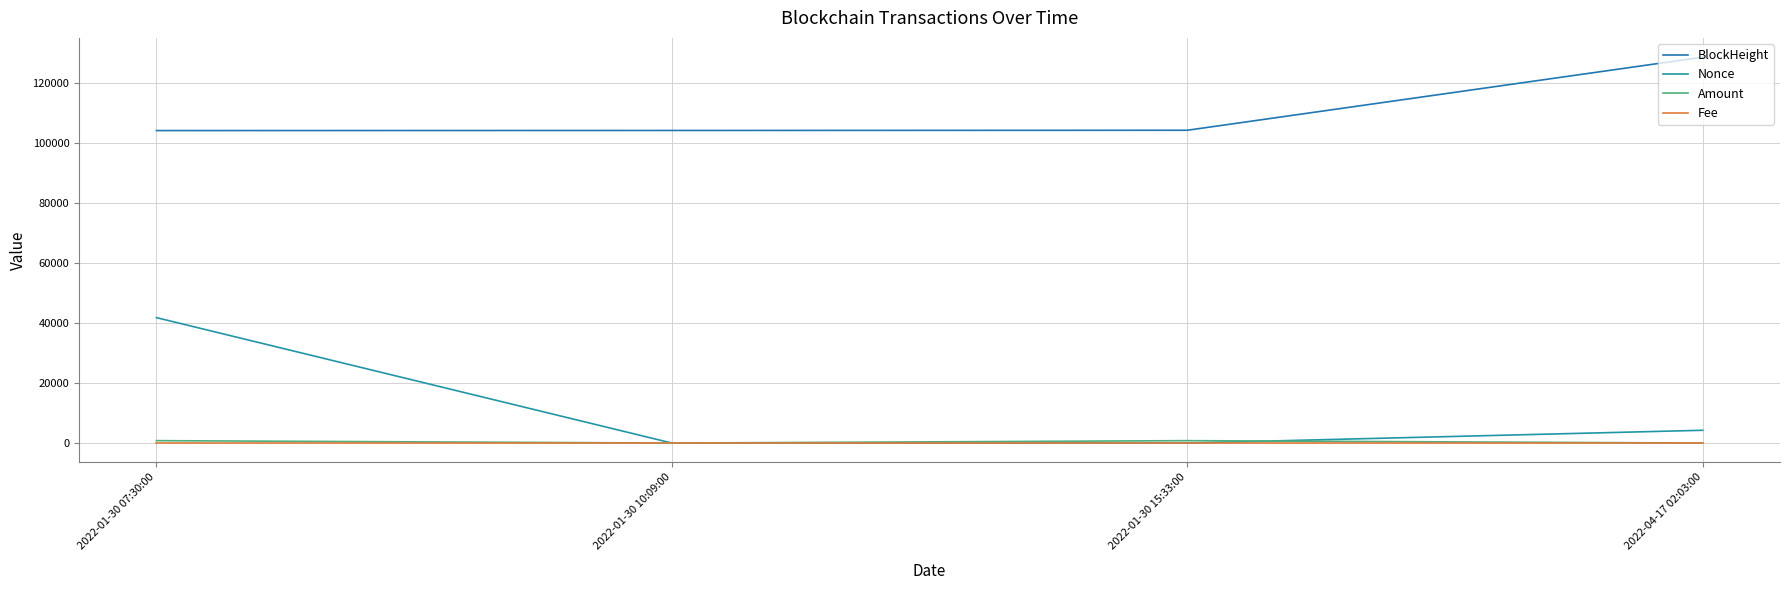

True or false: Fee has more than 0 points higher than both neighbors.

False